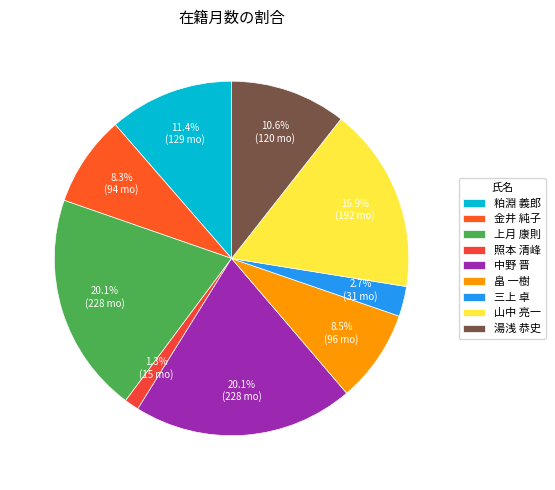

What is the ratio of the value at 畠 一樹 to the value at 粕淵 義郎?

0.7